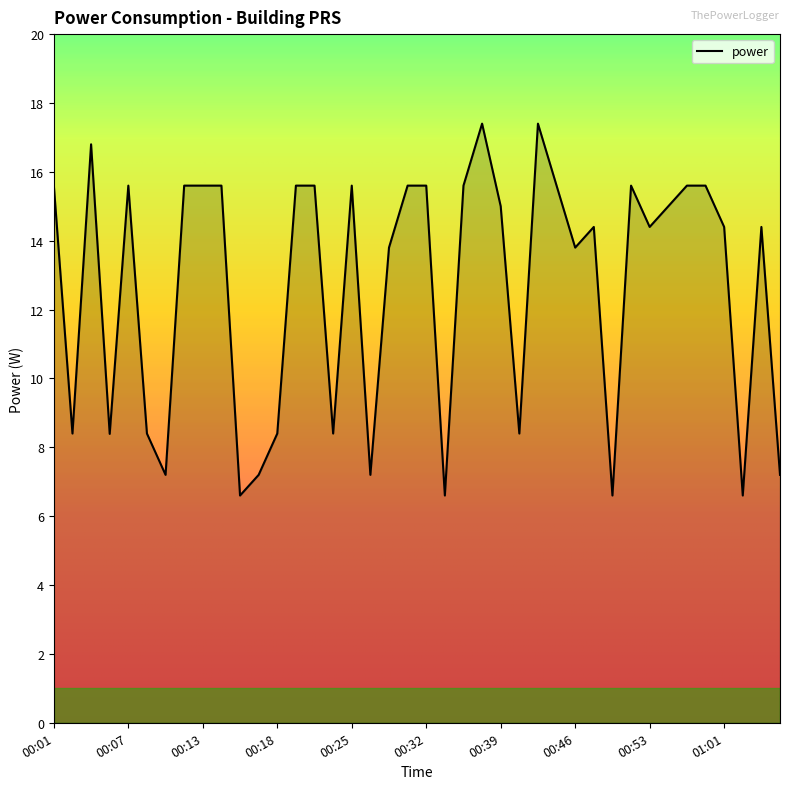

What is the difference between the maximum and minimum values?

10.8